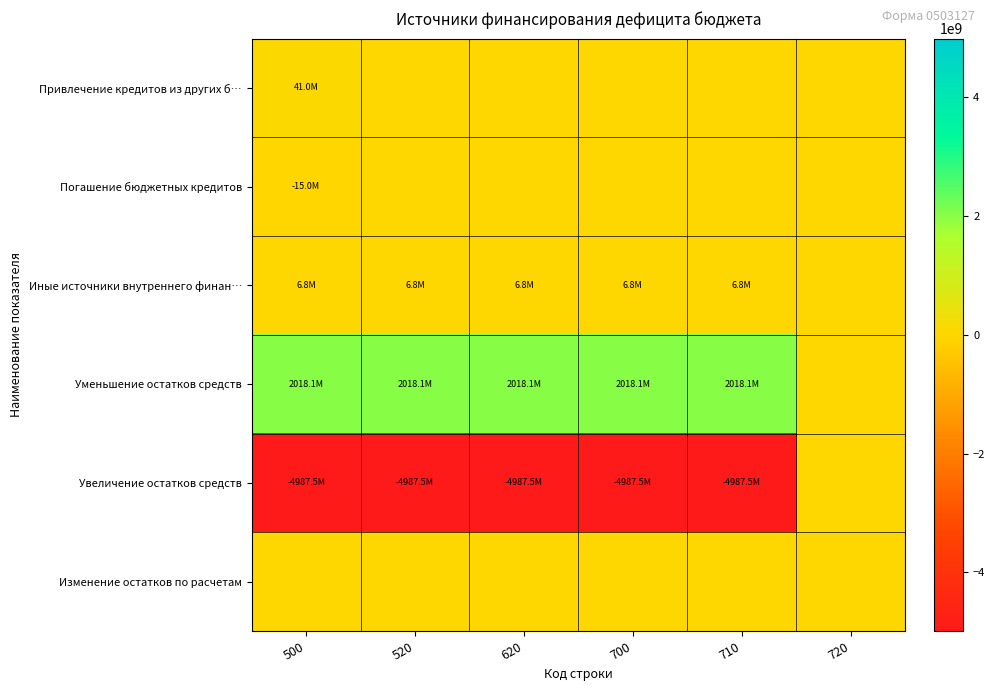

How many distinct data groups are displayed?

6